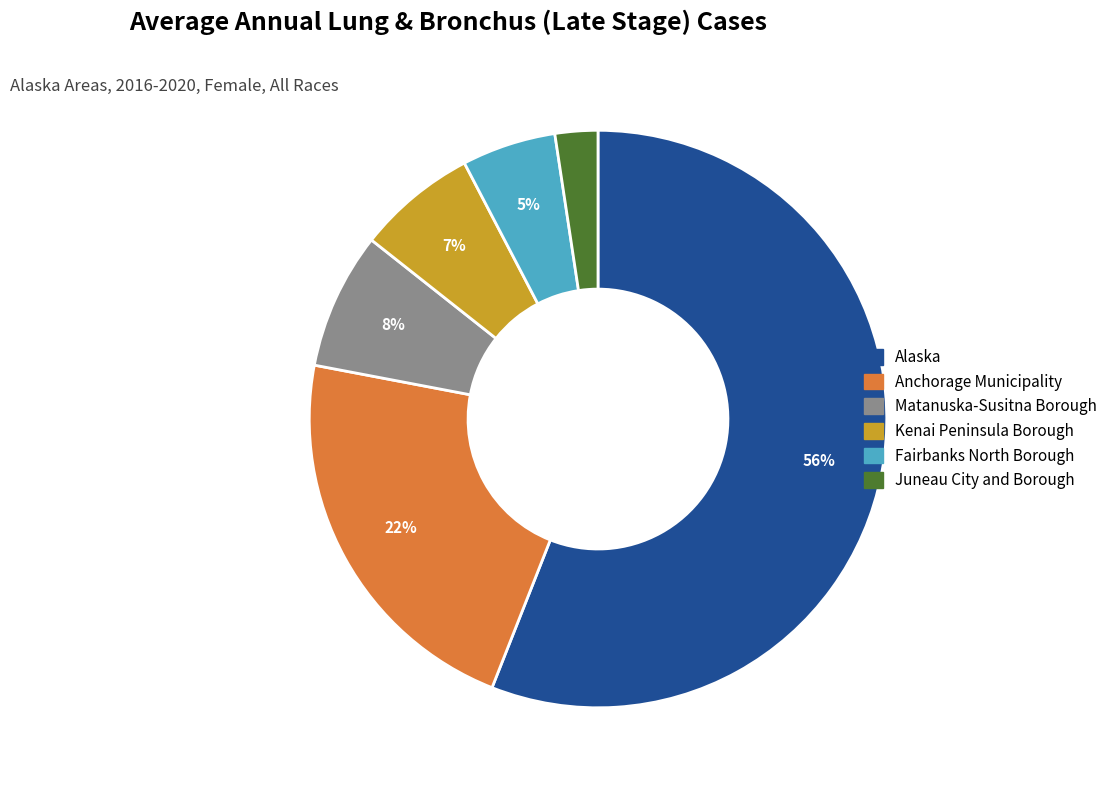

What is the ratio of the value at Kenai Peninsula Borough to the value at Alaska?

0.1